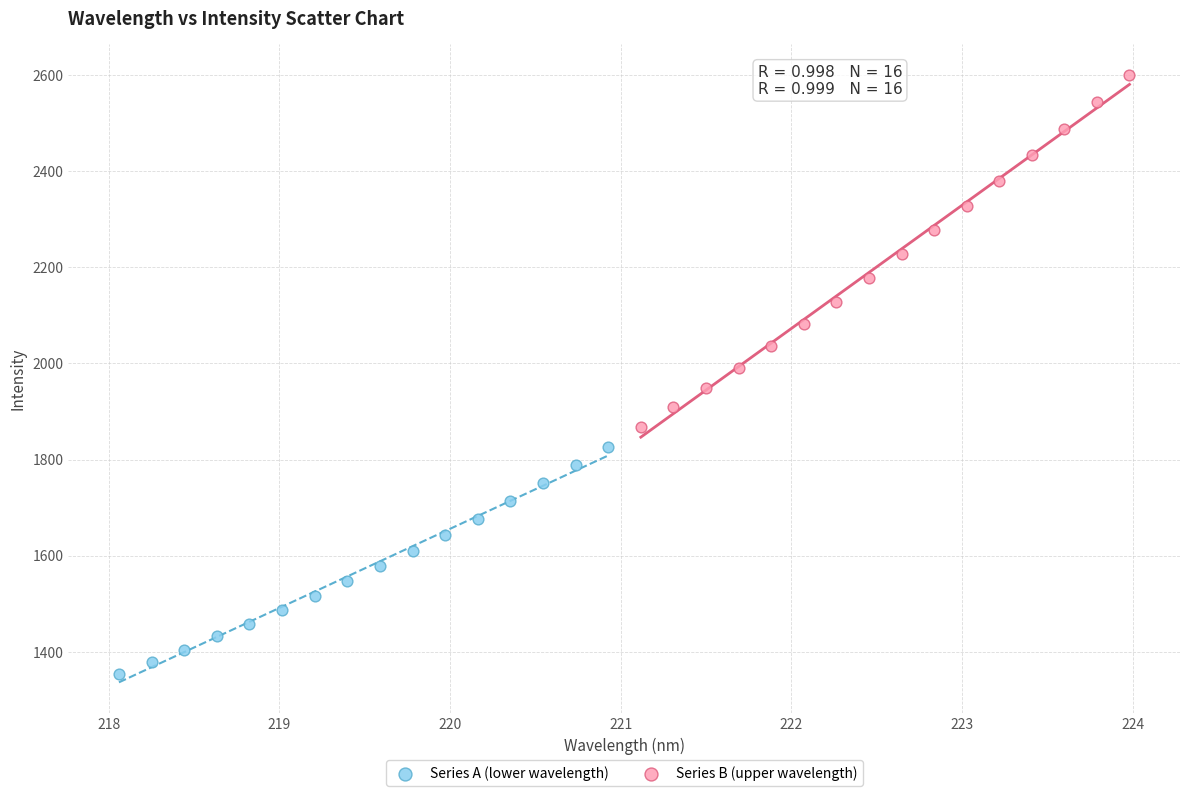

Which series reaches the maximum Y coordinate?

Series B (upper wavelength)